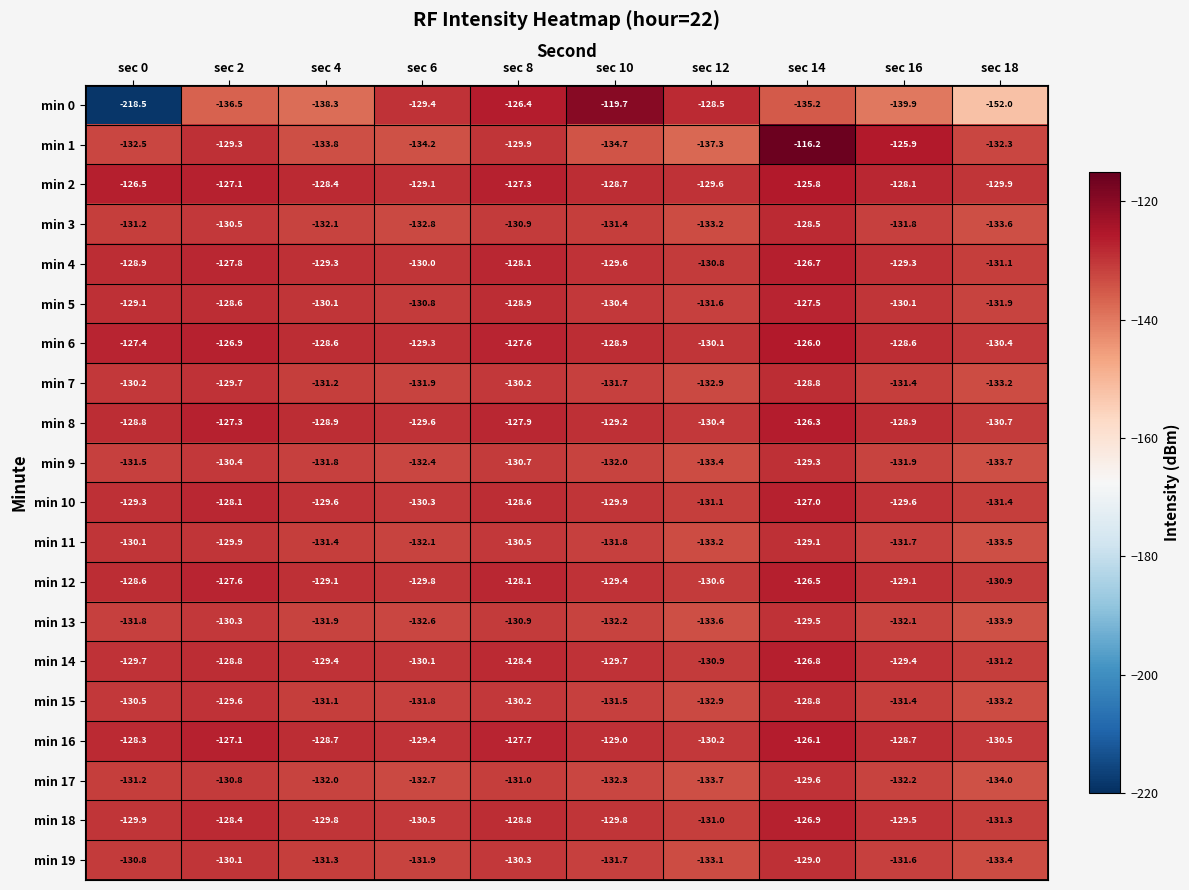

The value of min 3 at sec 16 is -131.8. True or false?

True